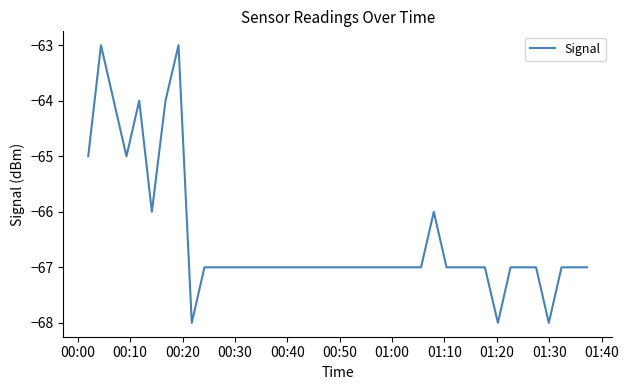

What is the difference between the maximum and minimum values?

5